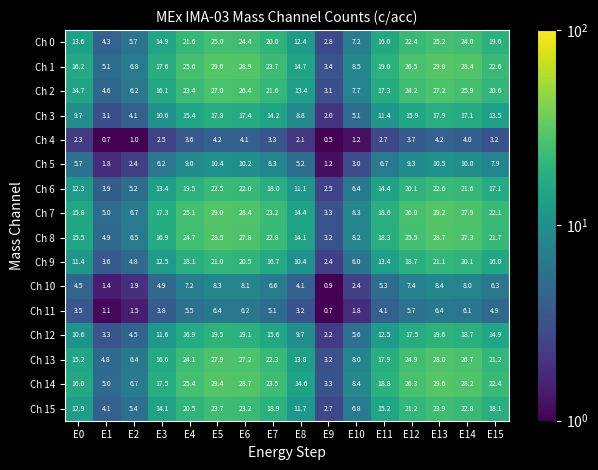

What is the sum of the Ch 4 values at E5 and E14?

8.2